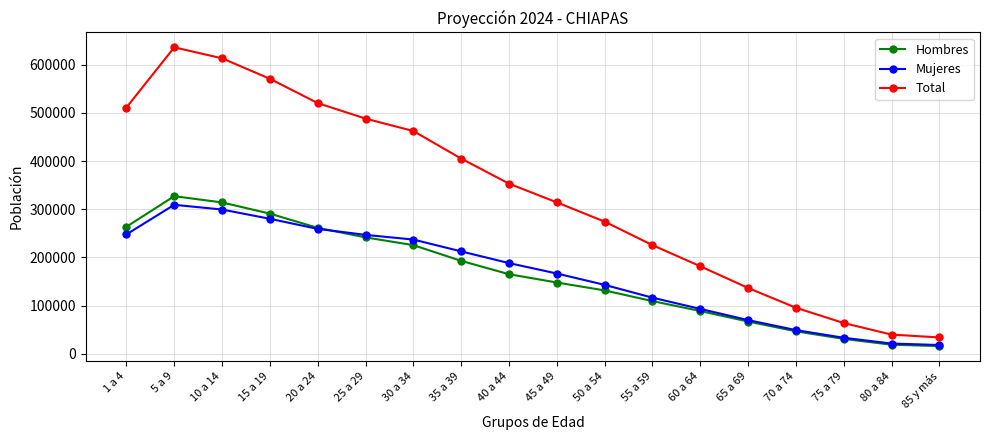

What value does the Mujeres series have at 50 a 54, to the nearest 10?

142860